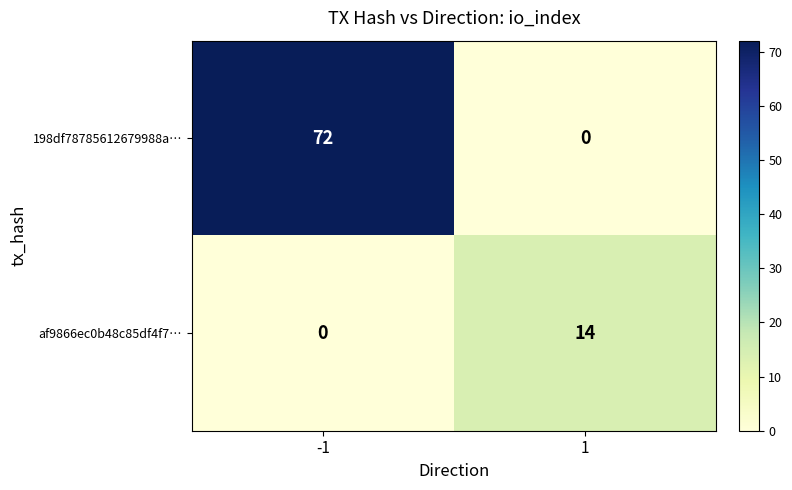

What is the difference between the highest and lowest values at -1?

72